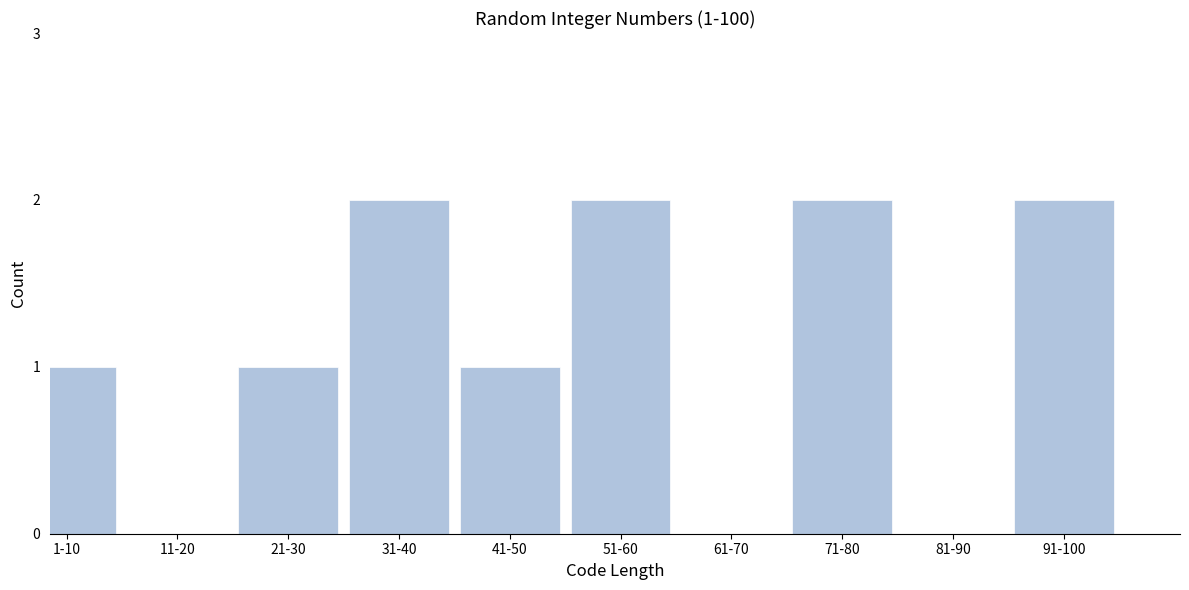

Reading left to right, transcribe all the data shown in this chart.

1-10=1	11-20=0	21-30=1	31-40=2	41-50=1	51-60=2	61-70=0	71-80=2	81-90=0	91-100=2